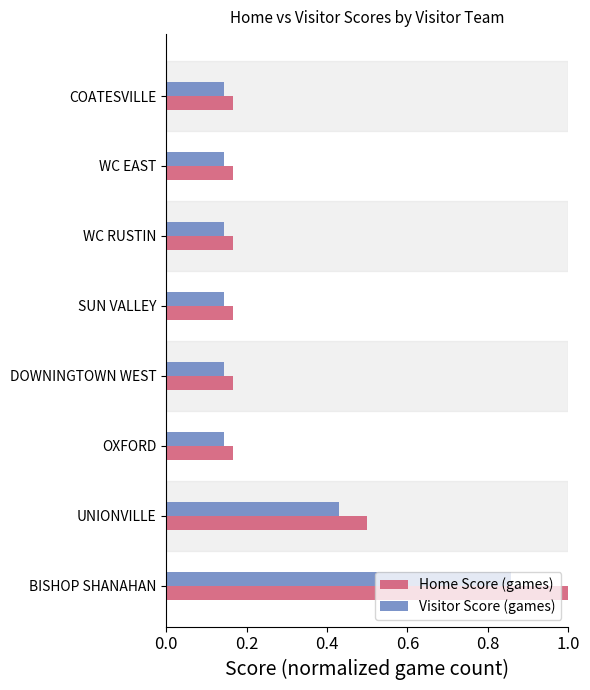

How many Visitor Score (games) values are between 0 and 1?

8